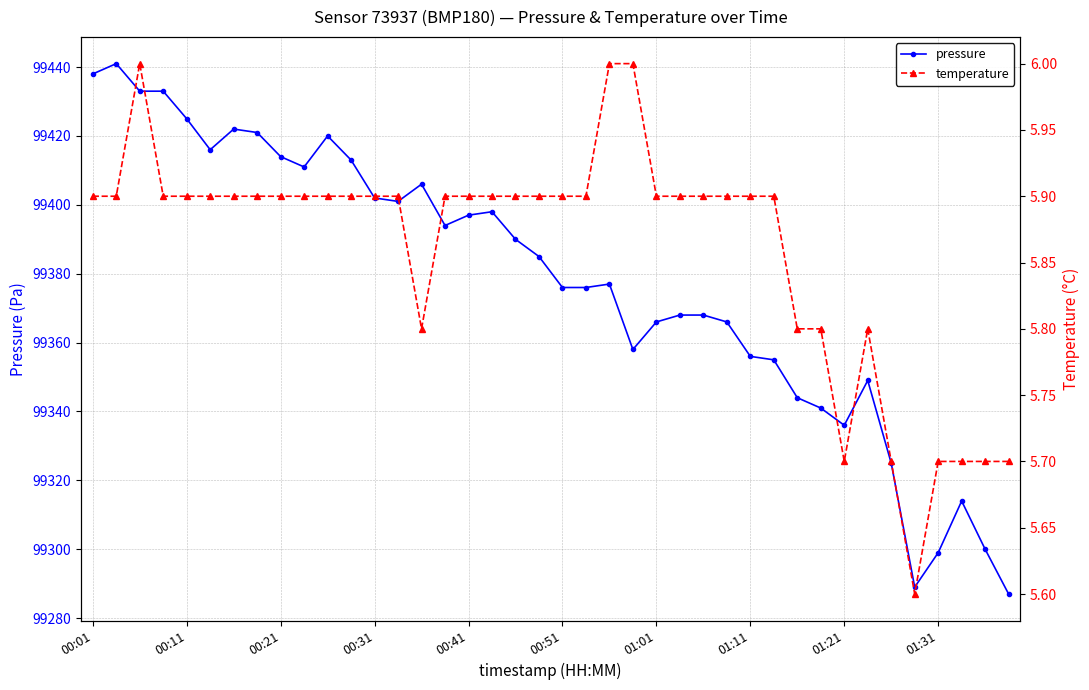

What is the value of the temperature point at the 11th from the left?

5.9